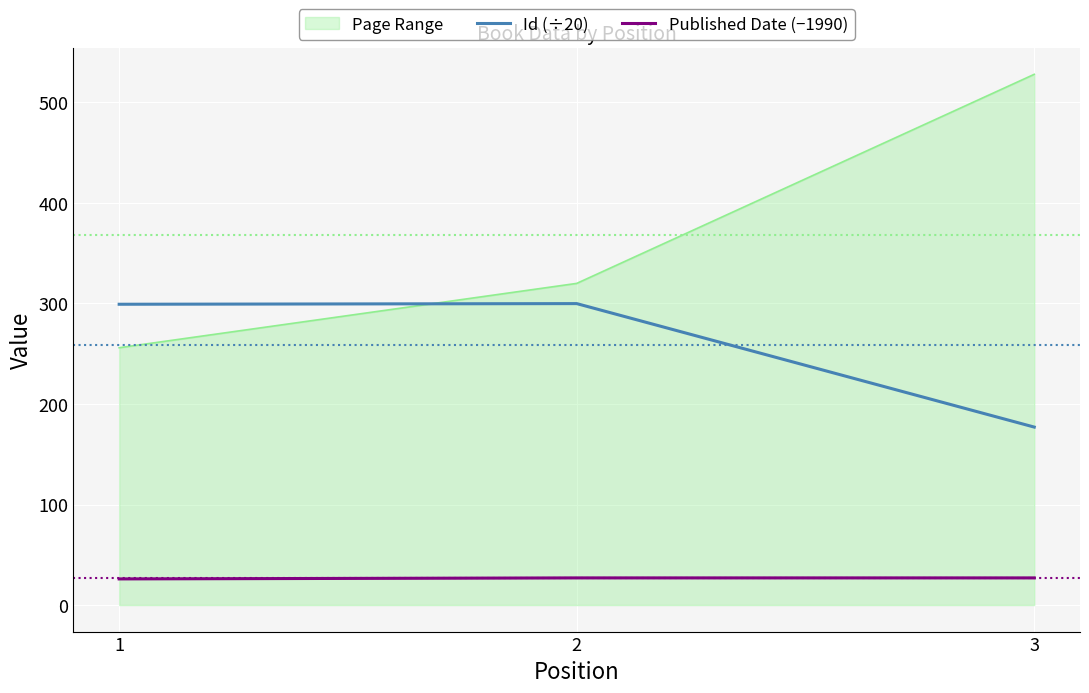

What is the spread (max minus min) of values at 2?

293.0